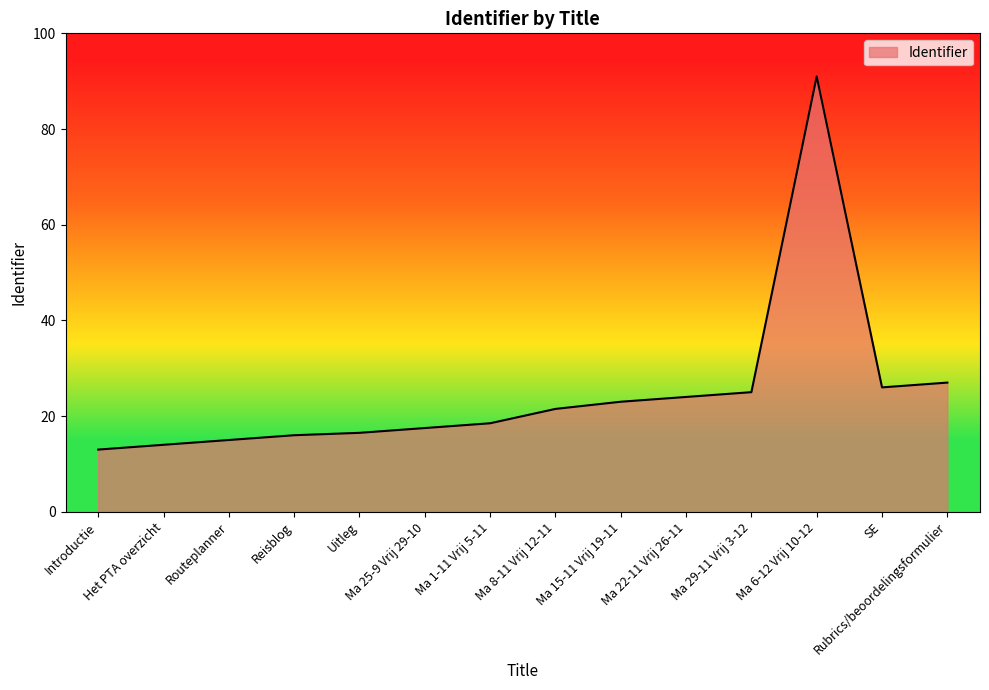

How many distinct data groups are displayed?

1